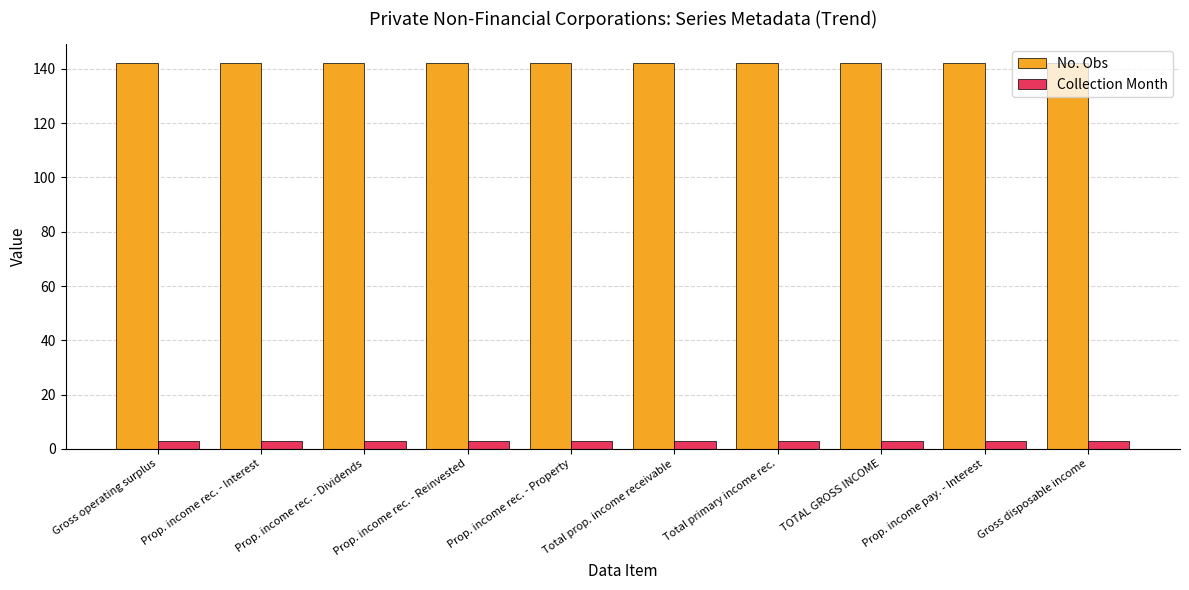

What is the difference between the highest and lowest values at Total prop. income receivable?

139